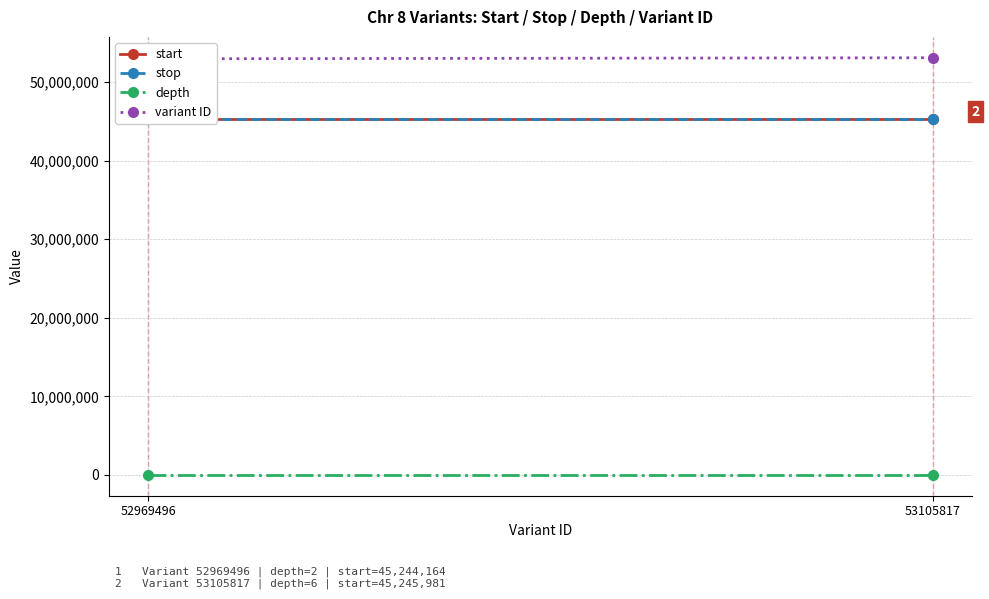

What is the difference between the start values at 52969496 and 53105817?

1817